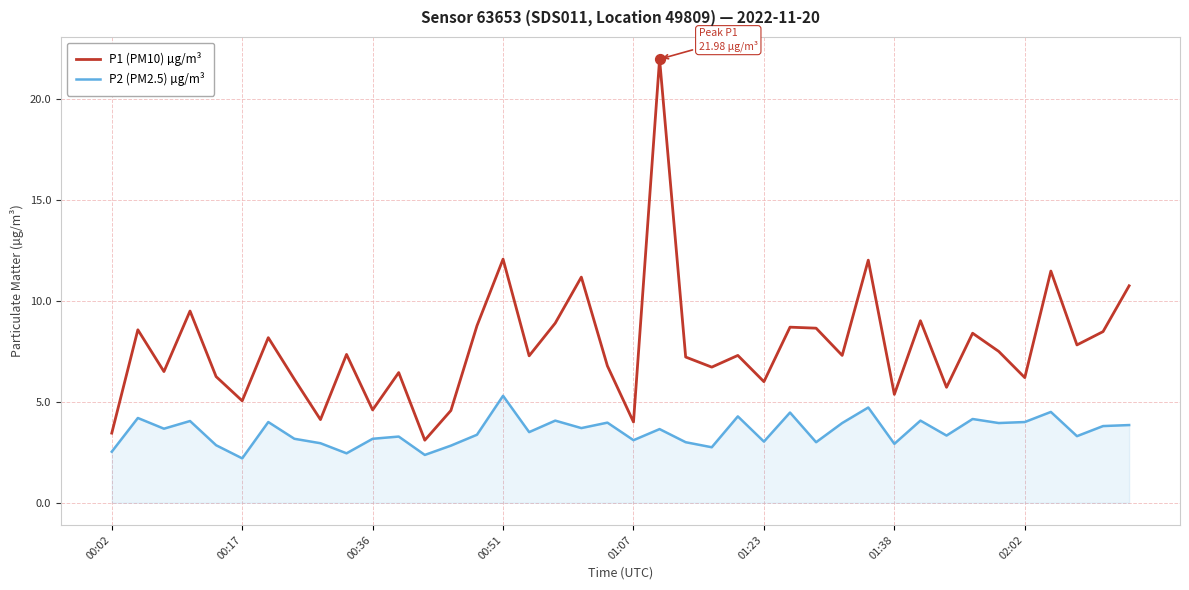

Which series has the widest spread of values?

P1 (PM10) µg/m³